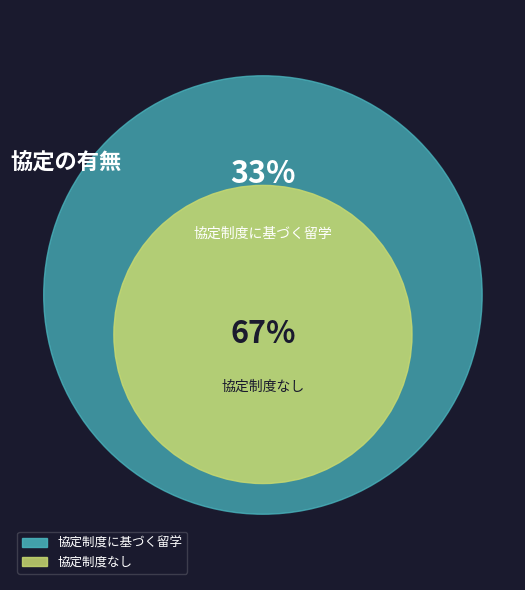

To the nearest percent, what is the average slice percentage?

50%